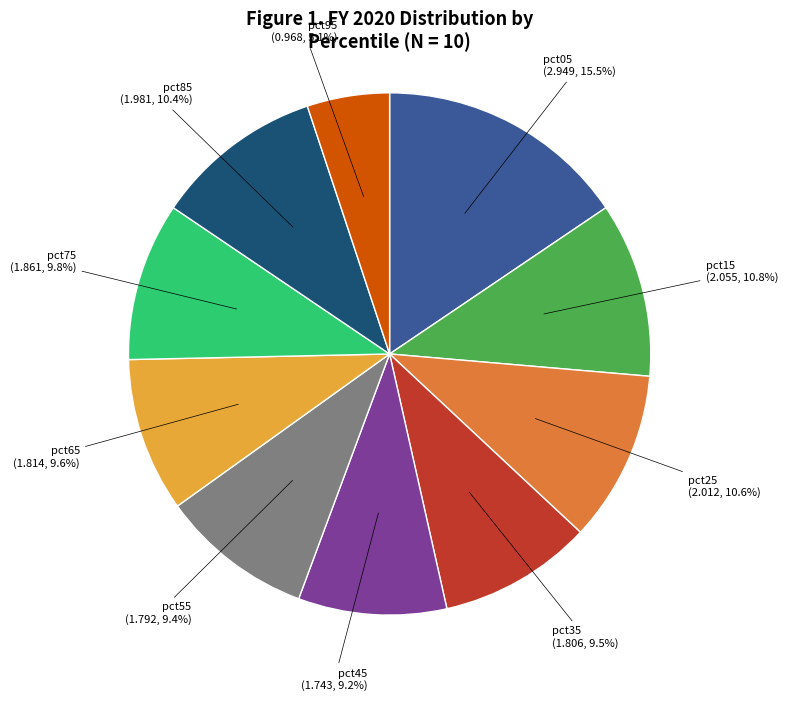

What percentage is NOT represented by pct05?

84.5%